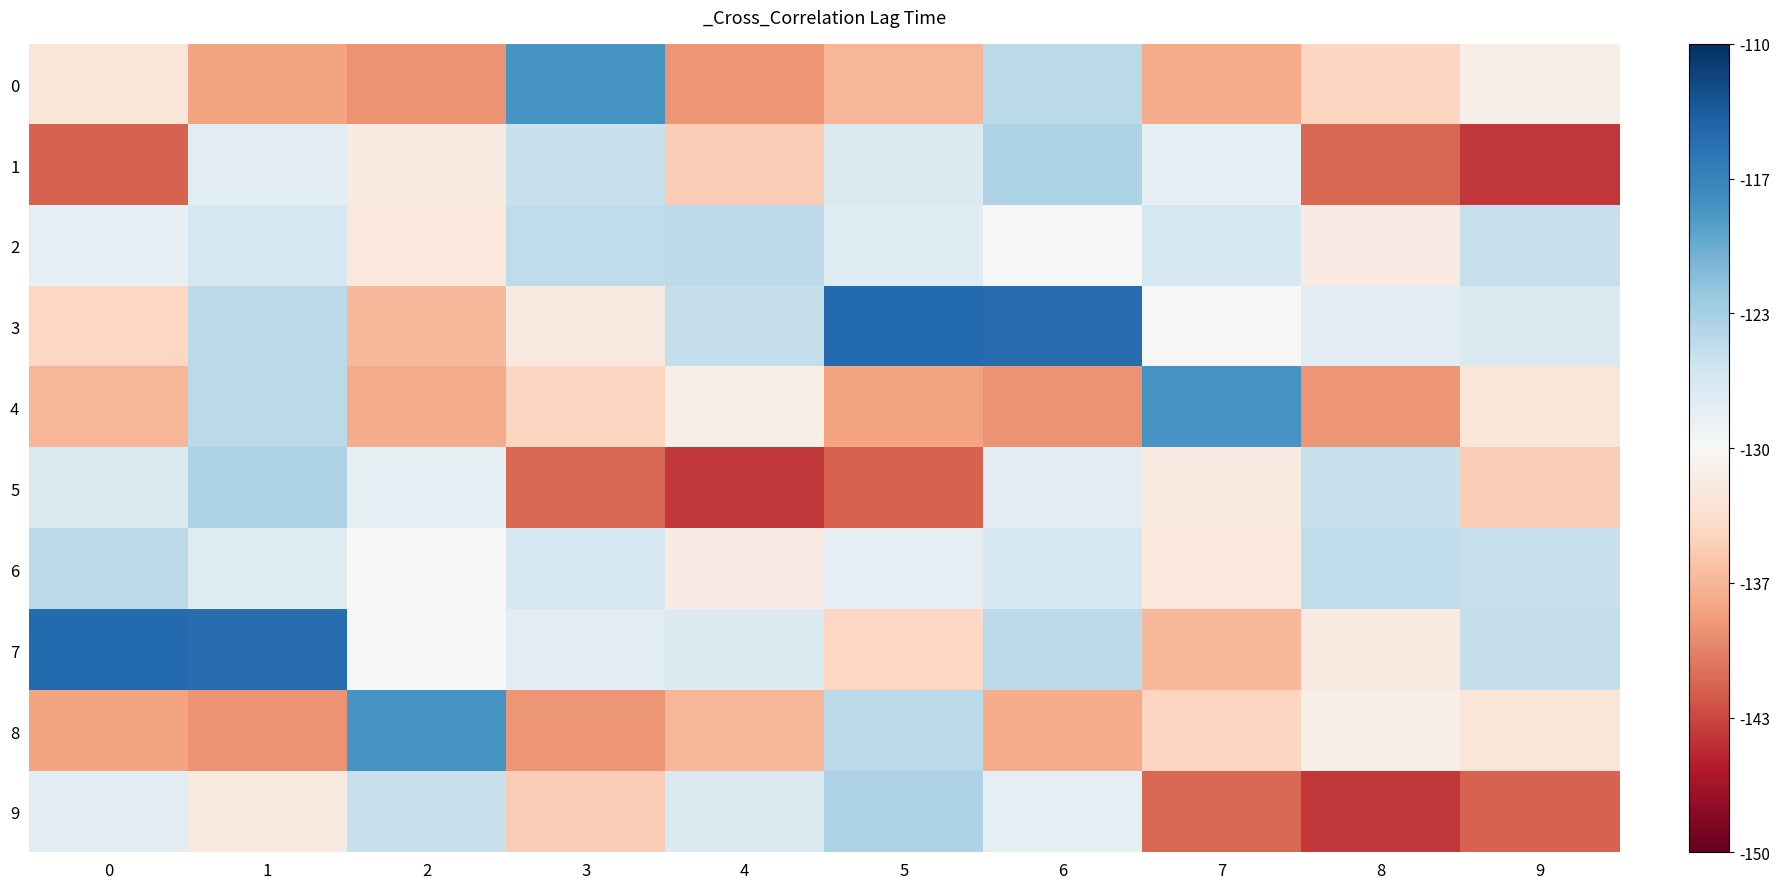

Reading left to right, what are all the values shown in this chart?

0: 0=-2.5	1=-8.0	2=-9.0	3=11.8	4=-8.8	5=-6.6	6=5.3	7=-7.4	8=-4.2	9=-1.2
1: 0=-11.9	1=2.2	2=-1.9	3=4.5	4=-4.9	5=2.9	6=6.2	7=1.8	8=-11.6	9=-14.2
2: 0=1.6	1=3.5	2=-2.0	3=5.1	4=5.2	5=2.4	6=-0.0	7=3.4	8=-1.6	9=4.6
3: 0=-4.1	1=5.2	2=-6.4	3=-1.9	4=4.7	5=15.6	6=15.2	7=-0.1	8=2.3	9=2.8
4: 0=-6.6	1=5.3	2=-7.4	3=-4.2	4=-1.2	5=-8.0	6=-9.0	7=11.8	8=-8.8	9=-2.5
5: 0=2.9	1=6.2	2=1.8	3=-11.6	4=-14.2	5=-11.9	6=2.2	7=-1.9	8=4.5	9=-4.9
6: 0=5.2	1=2.4	2=-0.0	3=3.4	4=-1.6	5=1.6	6=3.5	7=-2.0	8=5.1	9=4.6
7: 0=15.6	1=15.2	2=-0.1	3=2.3	4=2.8	5=-4.1	6=5.2	7=-6.4	8=-1.9	9=4.7
8: 0=-8.0	1=-9.0	2=11.8	3=-8.8	4=-6.6	5=5.3	6=-7.4	7=-4.2	8=-1.2	9=-2.5
9: 0=2.2	1=-1.9	2=4.5	3=-4.9	4=2.9	5=6.2	6=1.8	7=-11.6	8=-14.2	9=-11.9